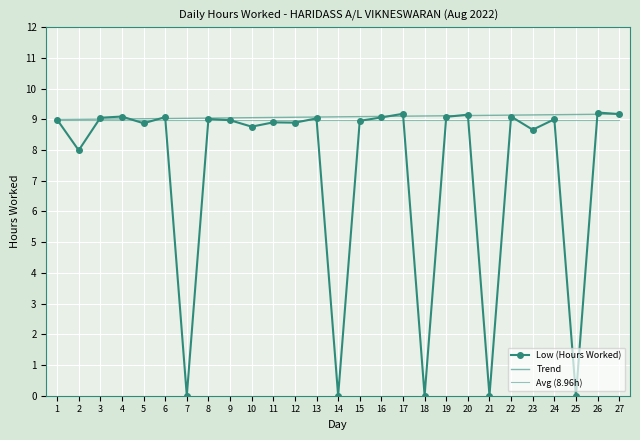

What is the value of the 8th point from the left?

9.0